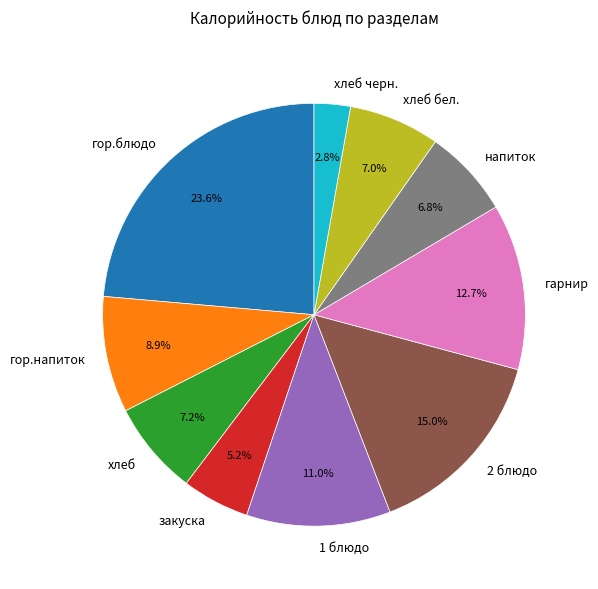

To the nearest percent, what percentage of the pie is хлеб?

7%